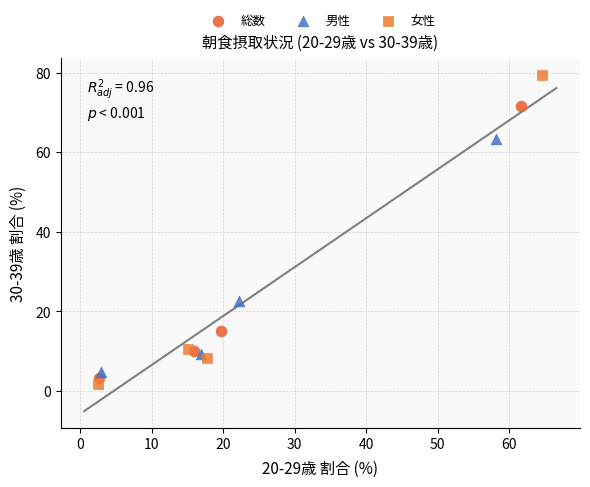

Which series has the widest spread of Y values?

女性